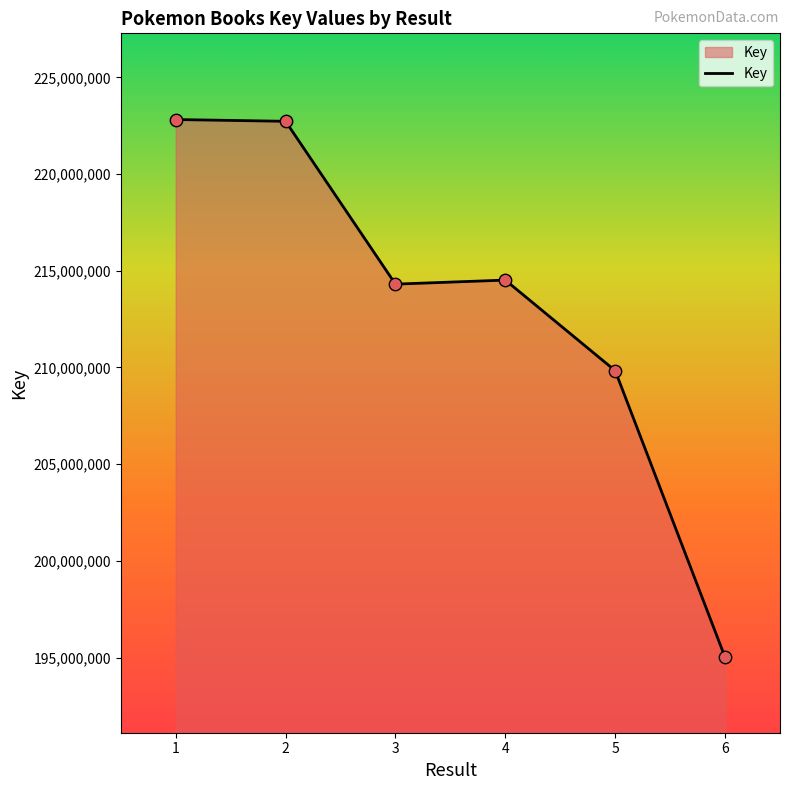

Approximately how many times larger is the value at 2 compared to 3?

1.0